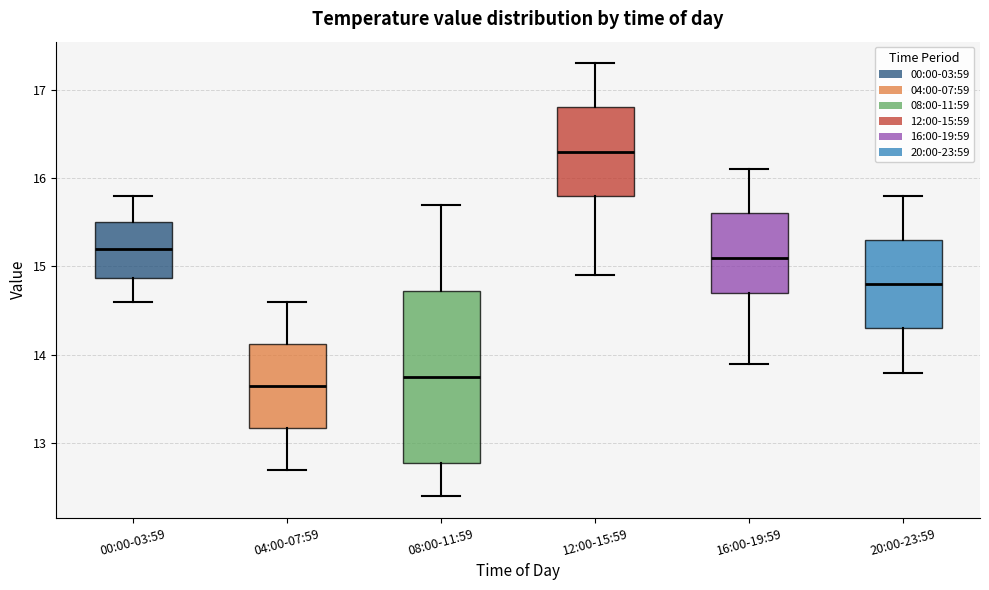

Comparing the boxes themselves (not the whiskers), which one is the tallest?

08:00-11:59